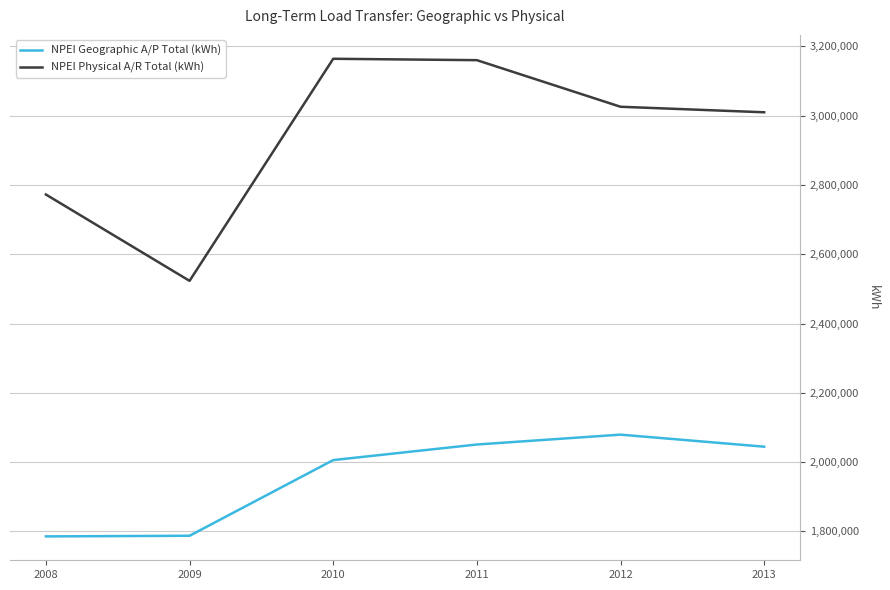

True or false: NPEI Geographic A/P Total (kWh) and NPEI Physical A/R Total (kWh) intersect in this chart.

False